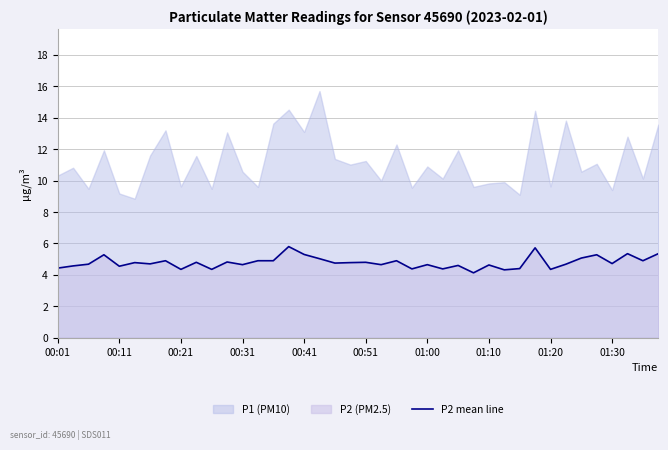

What is the lowest value of the P2 mean line series?

4.1